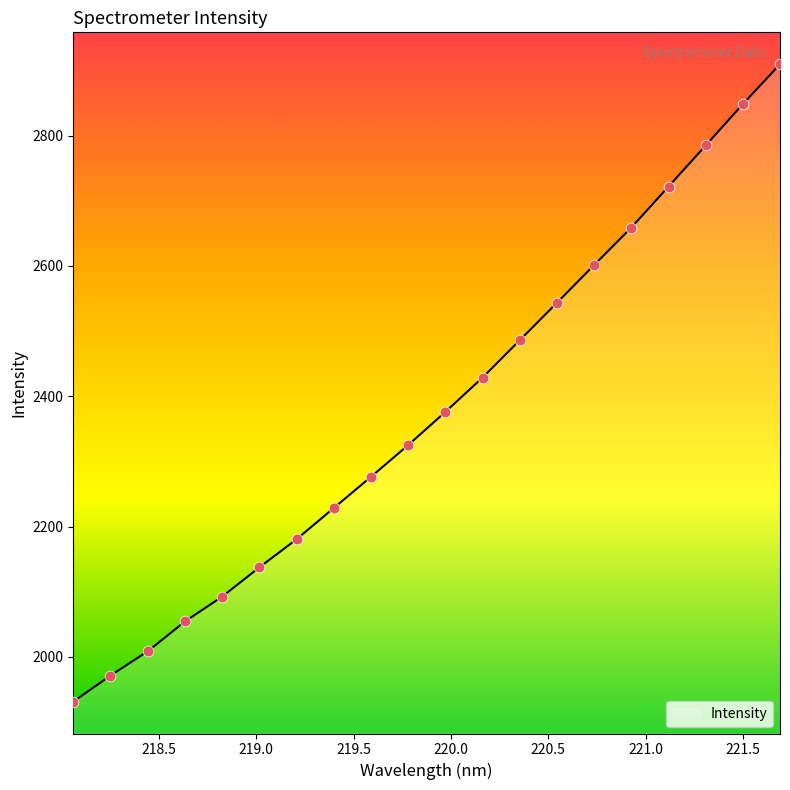

What is the smallest value displayed?

1931.2